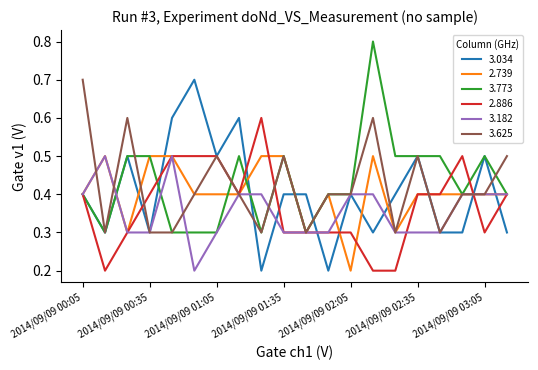

What is the maximum value for 3.034?

0.7